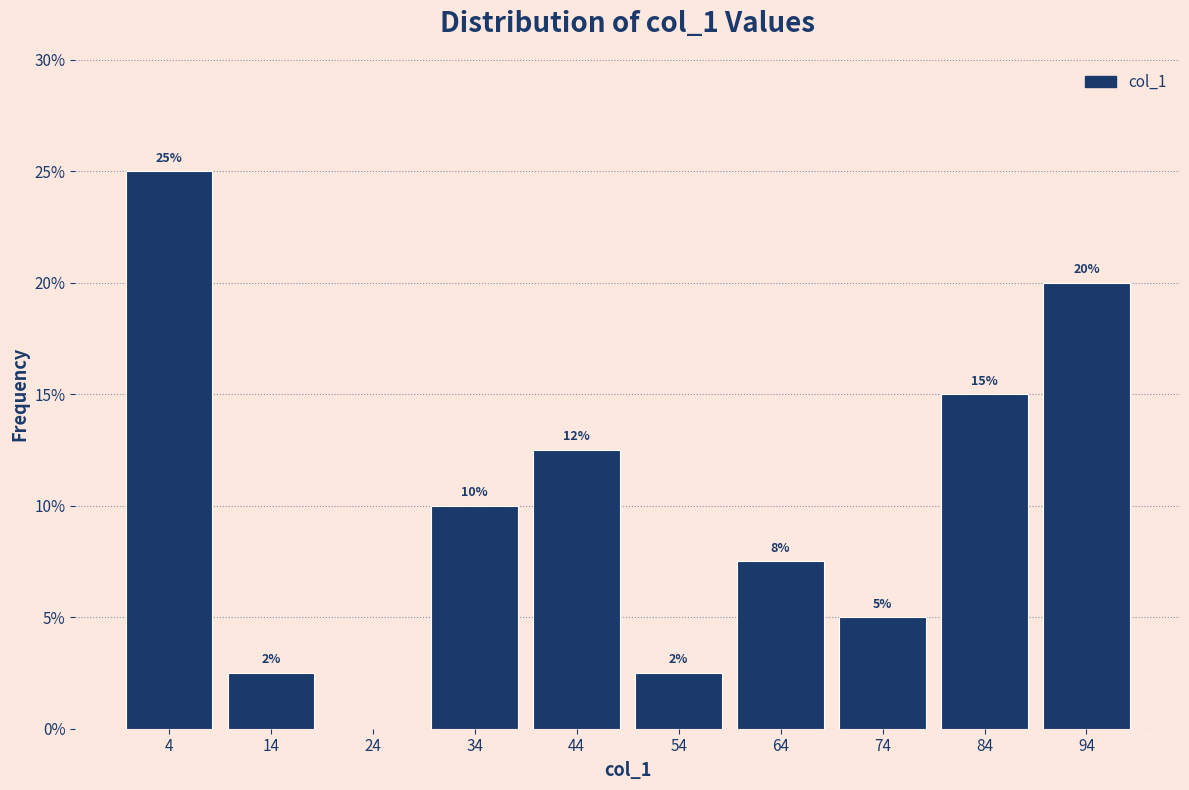

Which range on the x-axis has the tallest bar?

0.0 to 9.9